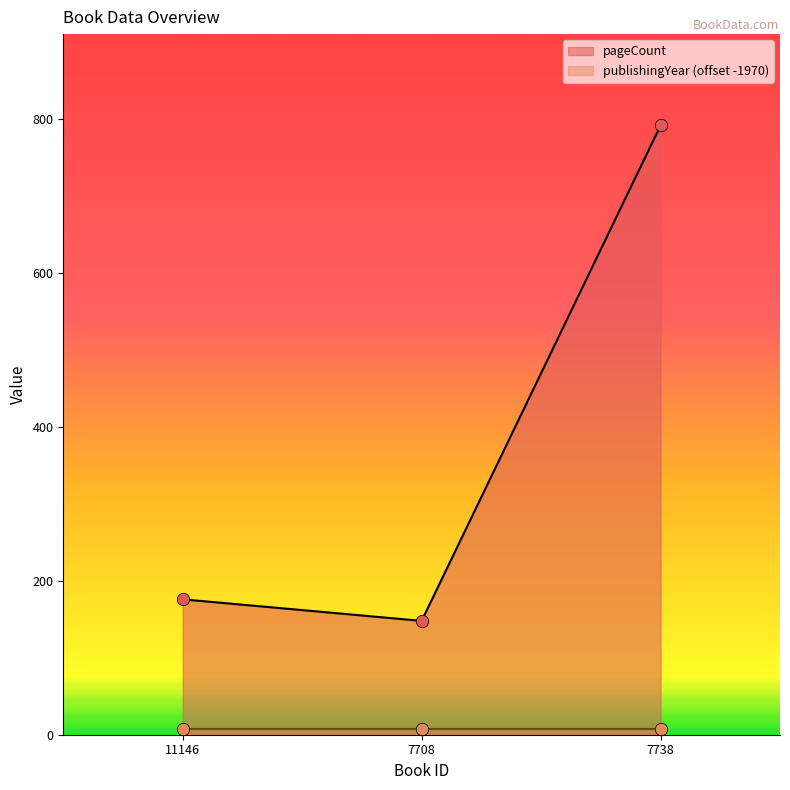

Approximately how many times larger is the value at 7708 compared to 7738?

0.2